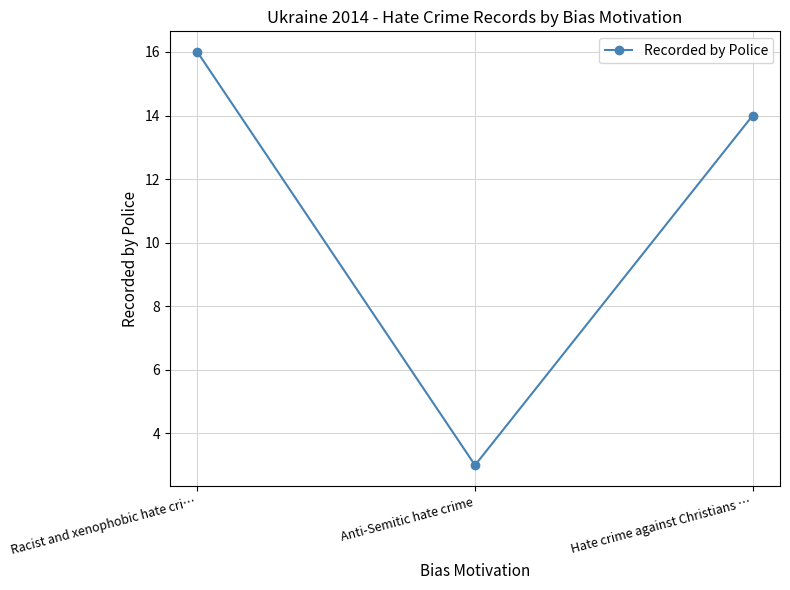

Count the number of data series in this chart.

1